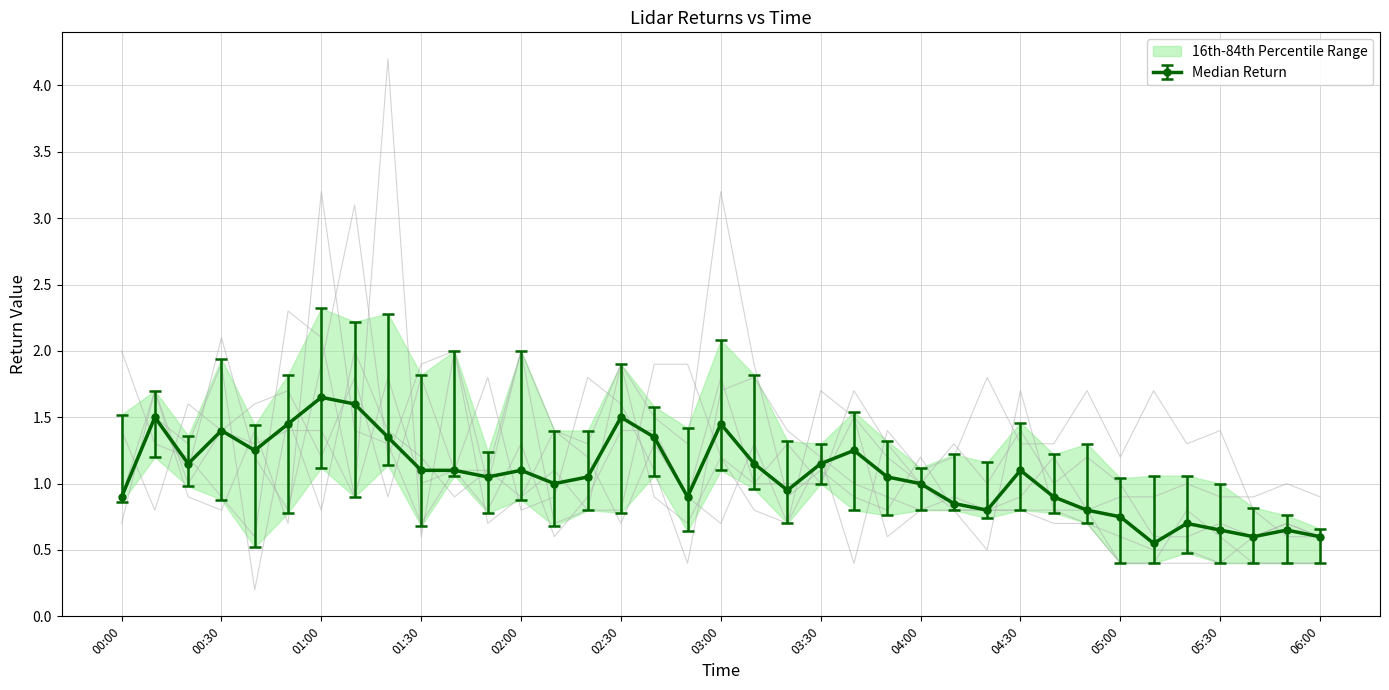

At how many categories does at least one series exceed 3?

4